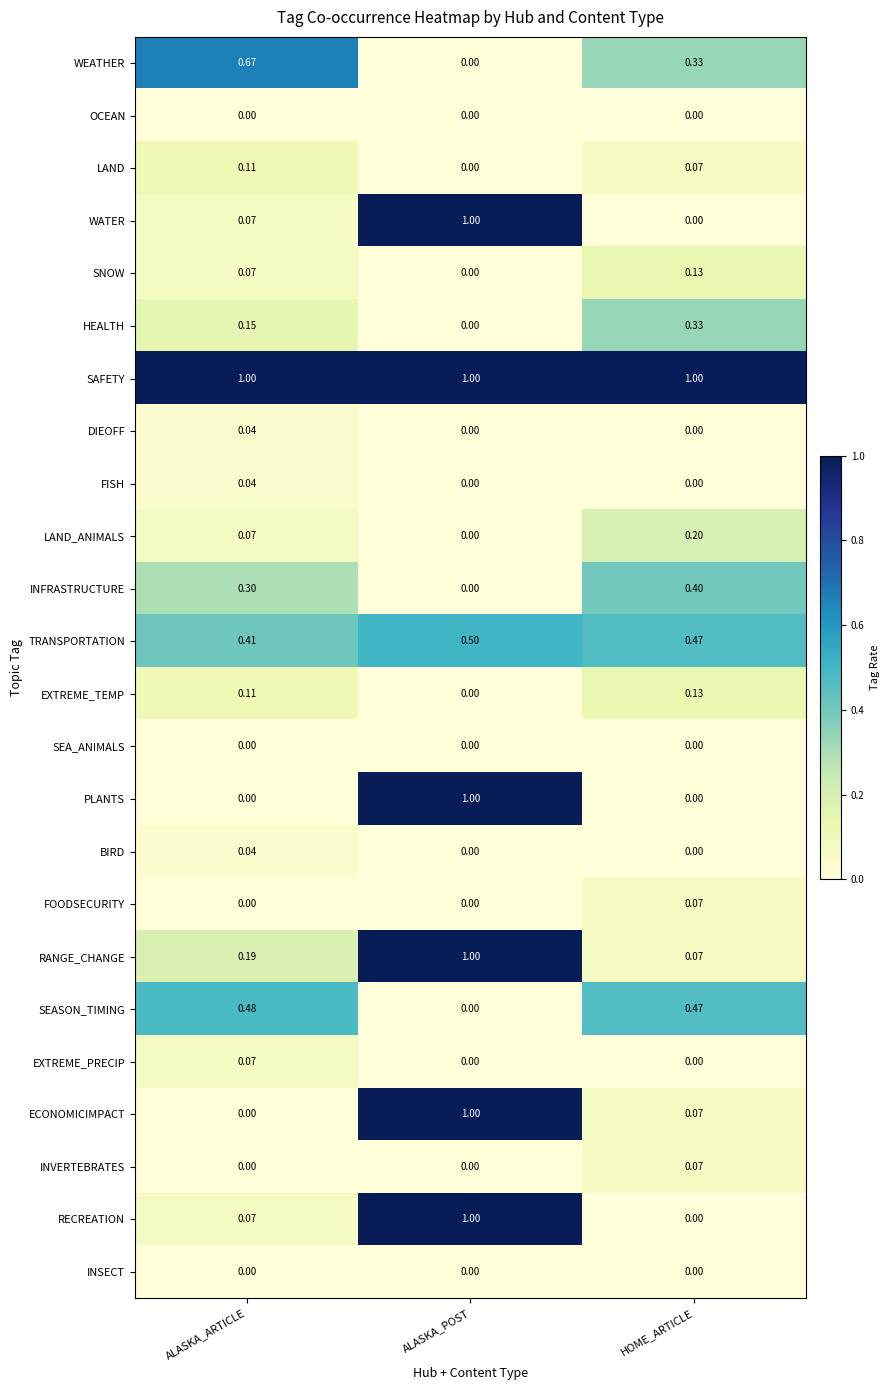

At which label does EXTREME_PRECIP reach its peak?

ALASKA_ARTICLE